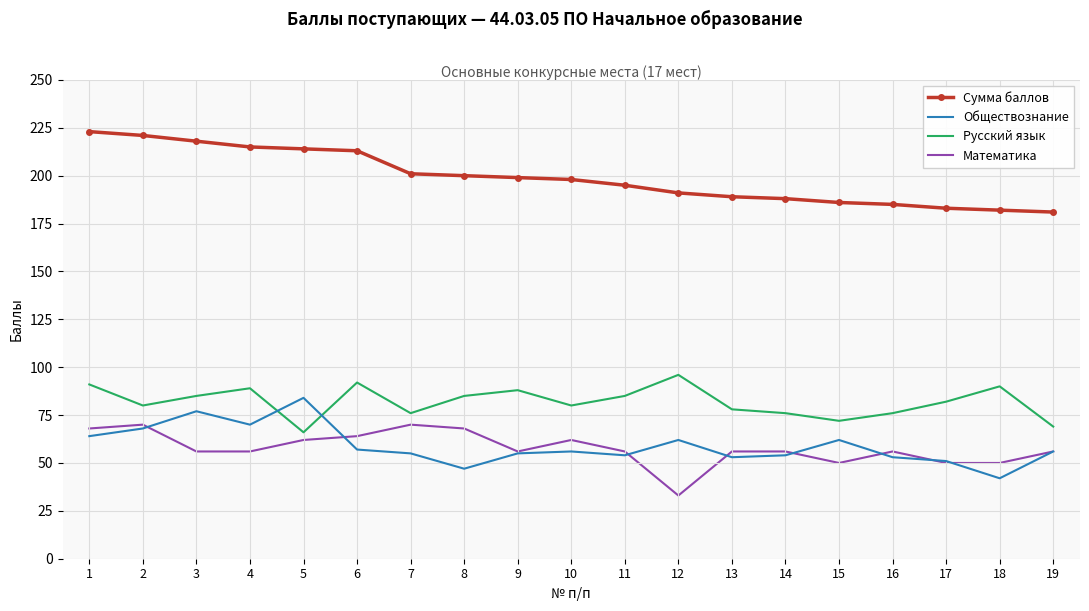

What is the approximate value of Математика at 1, to the nearest 10?

70